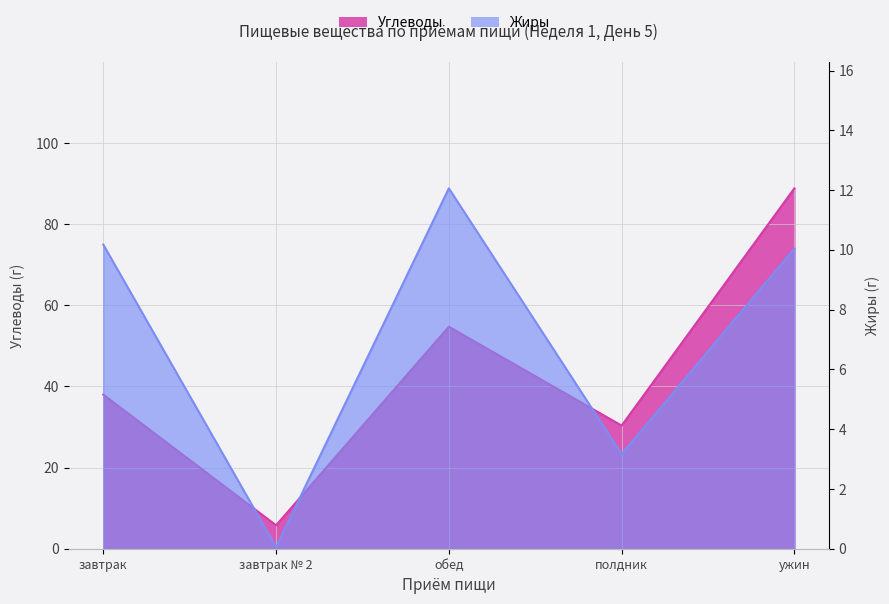

Reading left to right, list all the values displayed in this chart.

Углеводы: завтрак=38.0	завтрак № 2=5.8	обед=54.7	полдник=30.4	ужин=88.9
Жиры: завтрак=10.2	завтрак № 2=0.1	обед=12.1	полдник=3.2	ужин=10.0